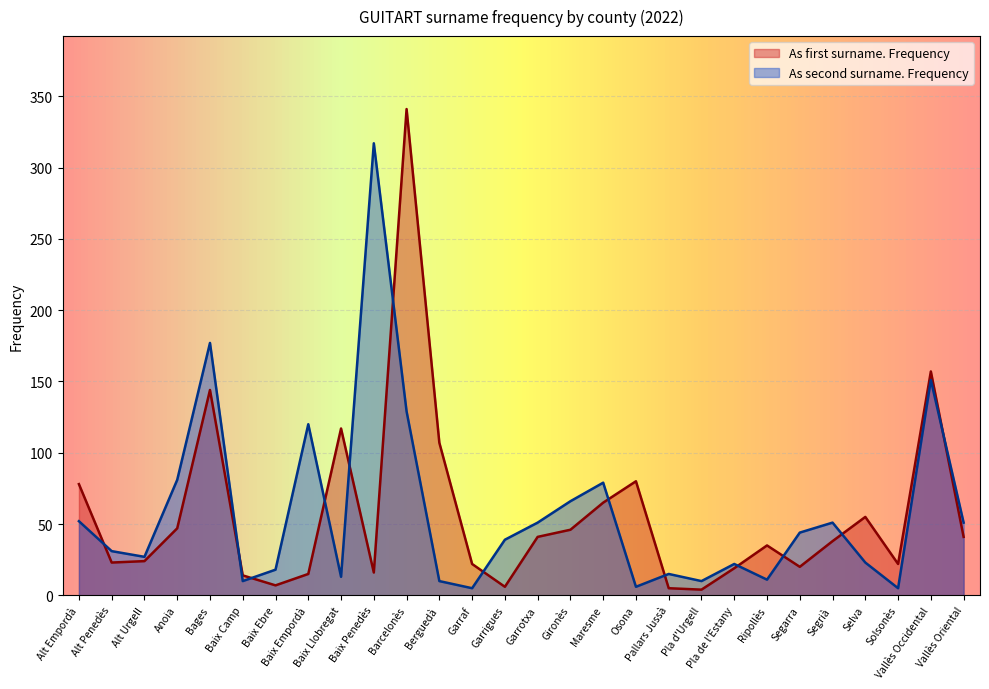

How many values in the As second surname. Frequency series are below 39?

14